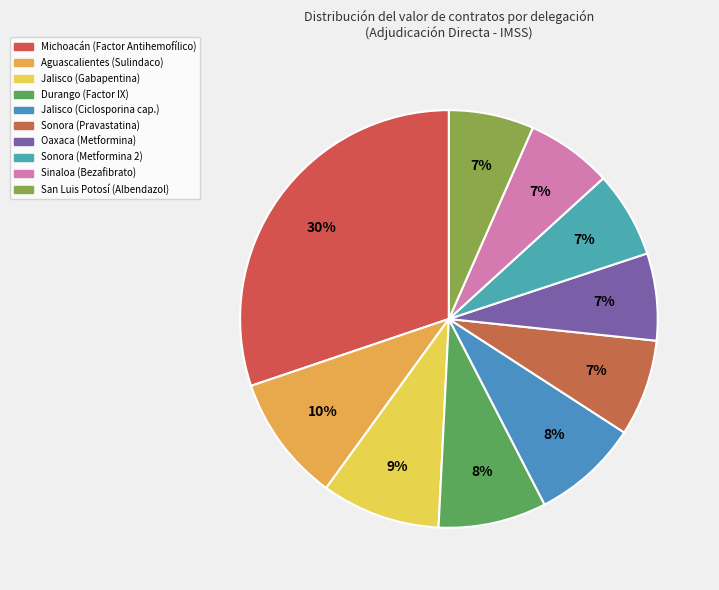

Does any single category account for the majority?

No